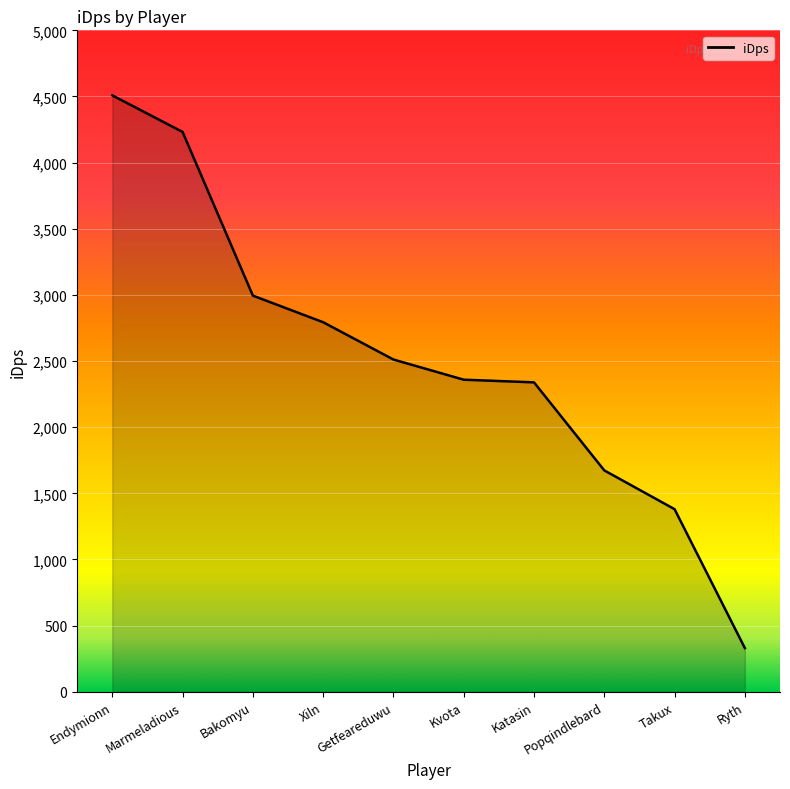

How many lines are shown in the chart?

1